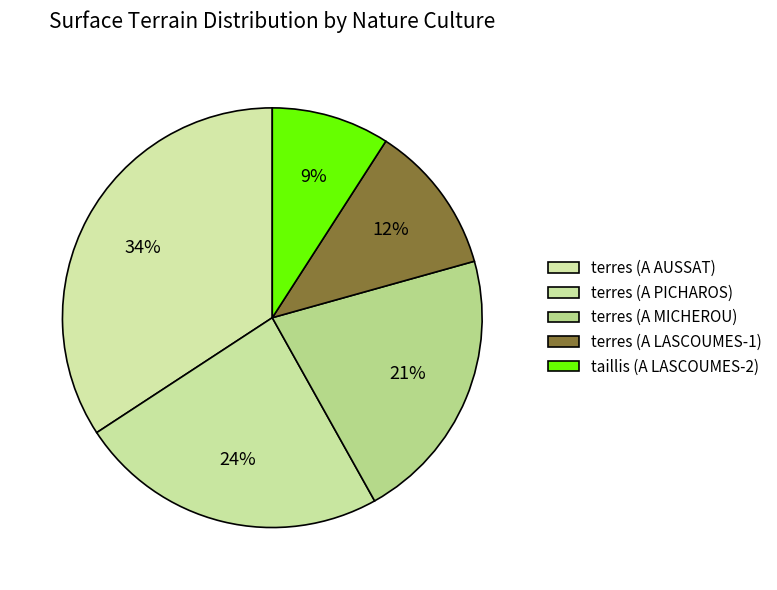

What is the ratio of the value at taillis (A LASCOUMES-2) to the value at terres (A MICHEROU)?

0.4